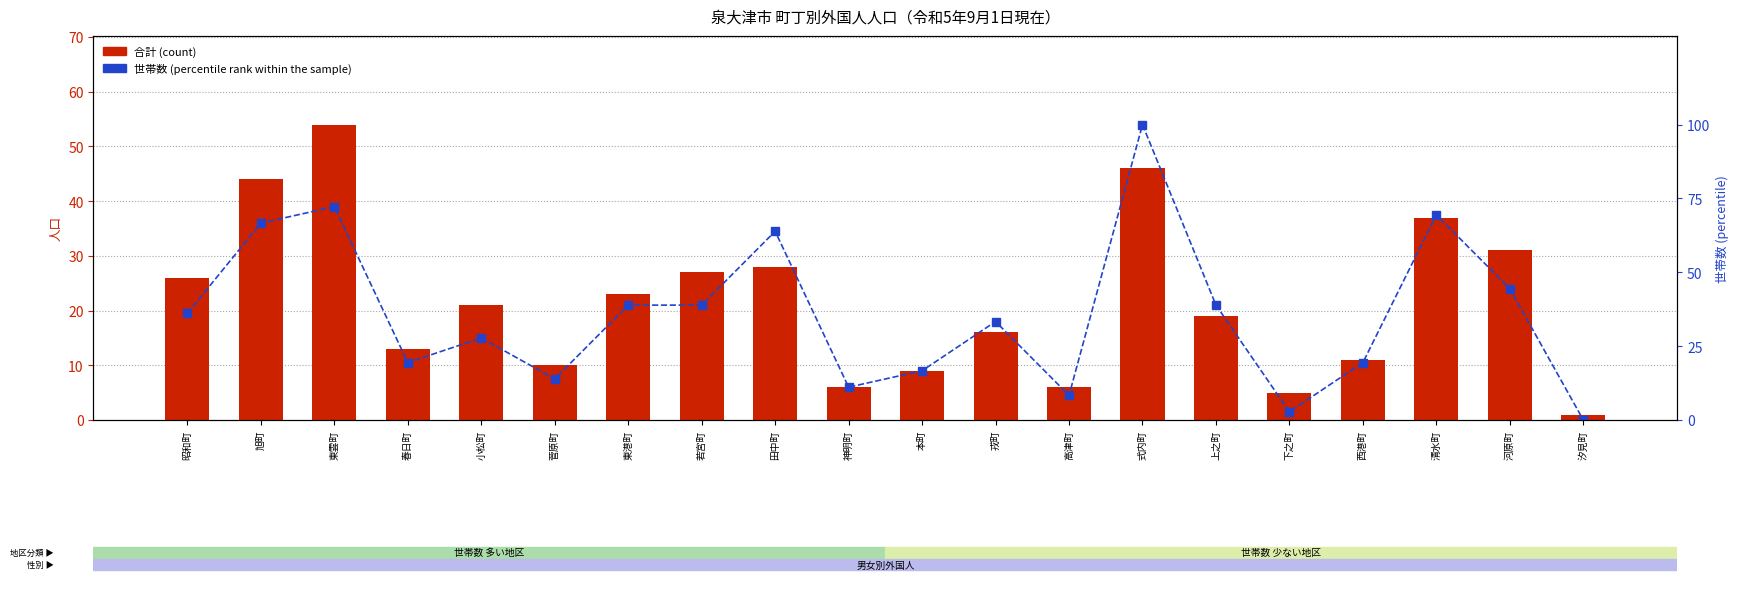

How many values in the 世帯数 (percentile rank within sample) series exceed 36?

10